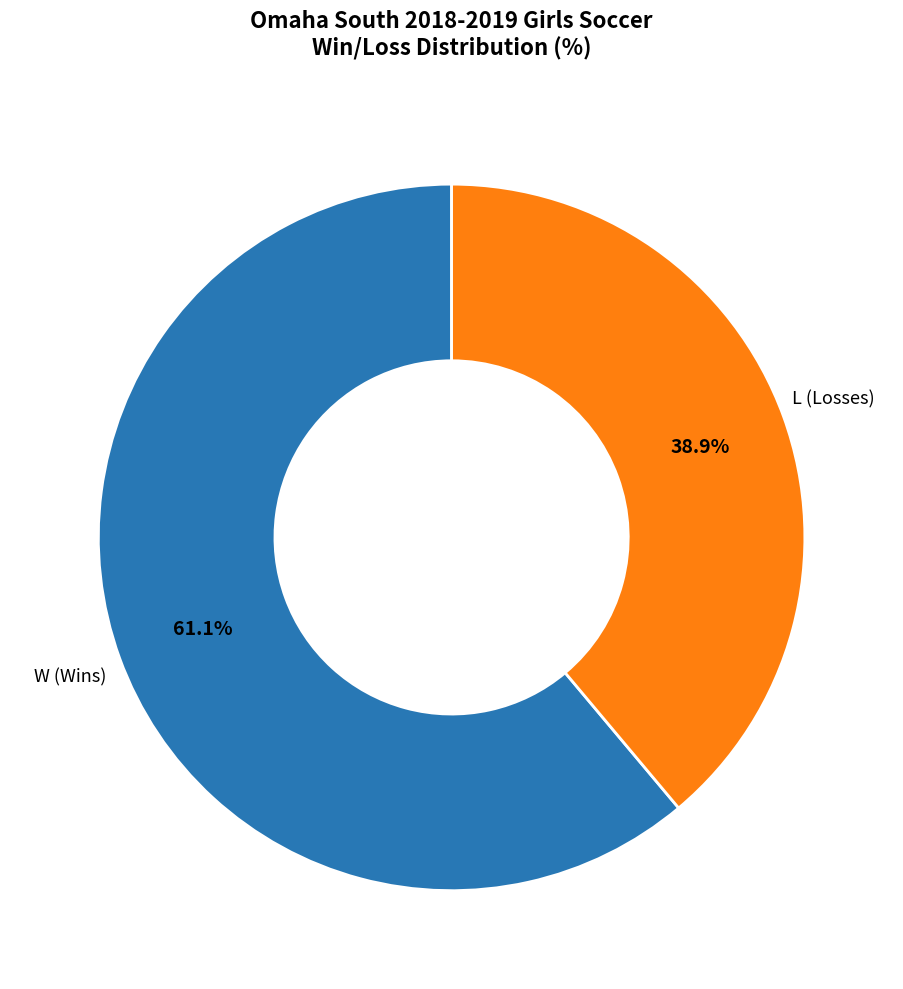

Is there a majority slice in this chart?

Yes